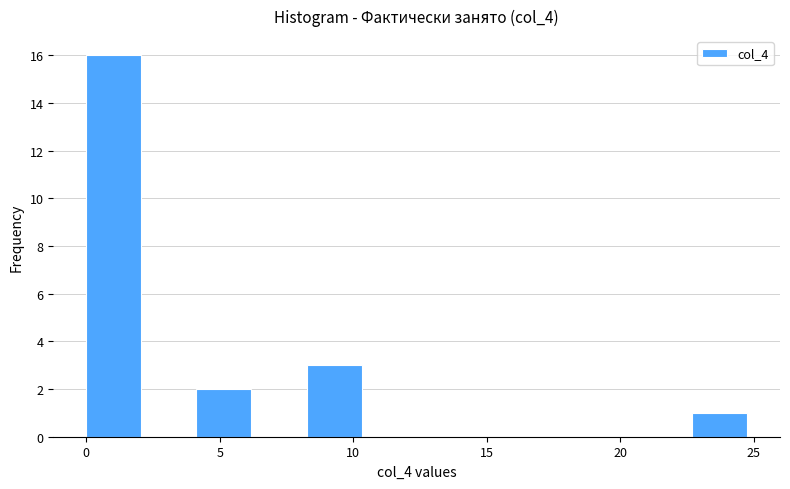

How tall is the bar that spans 8.5 to 10.5 on the x-axis? Neither the bar edges nor the heights are printed on the chart, so give them approximately, as read against the axes.

3